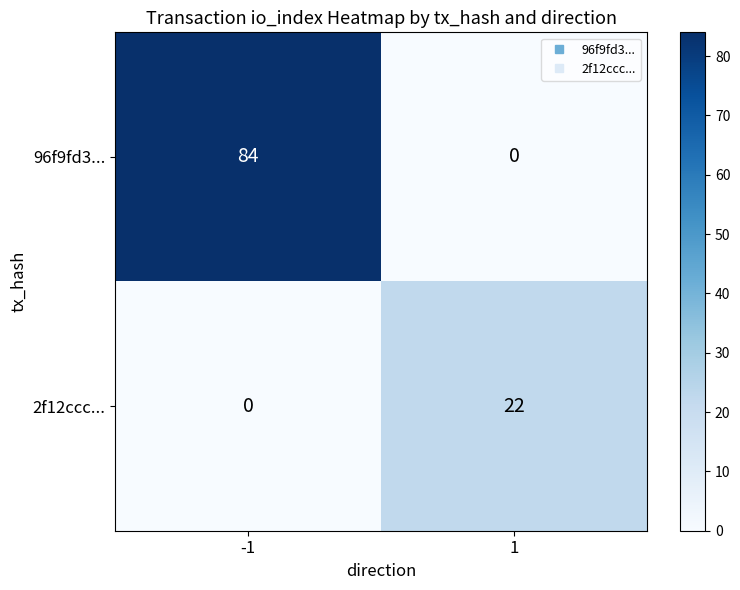

What is the difference between the maximum and minimum values in the 96f9fd3... series?

84